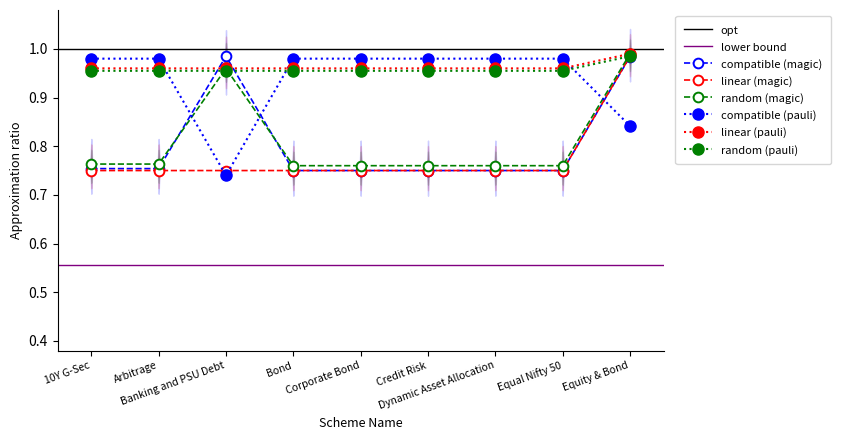

True or false: random (magic) has more than 0 points higher than both neighbors.

True